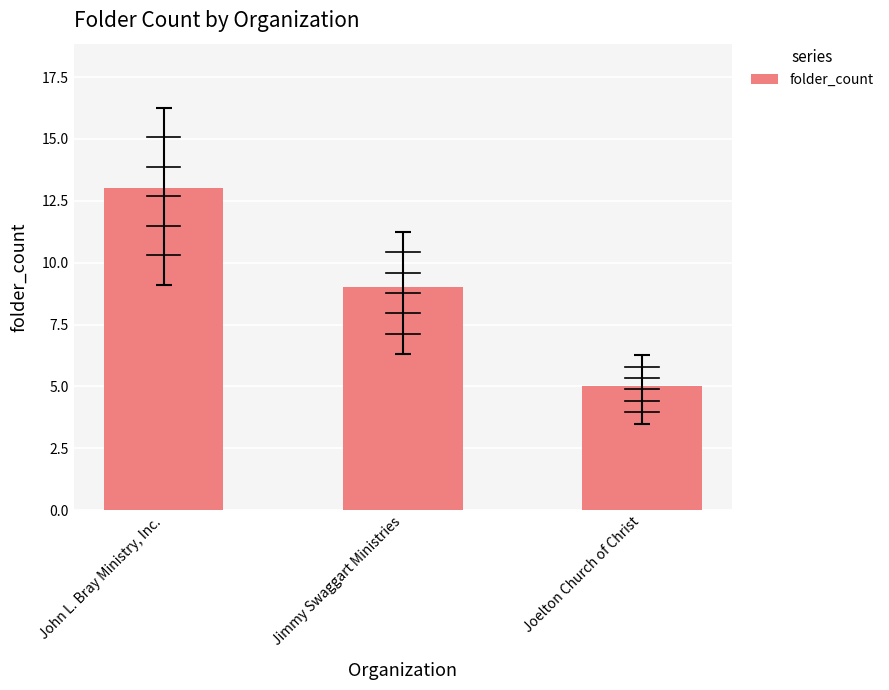

Does the chart contain stacked bars?

No